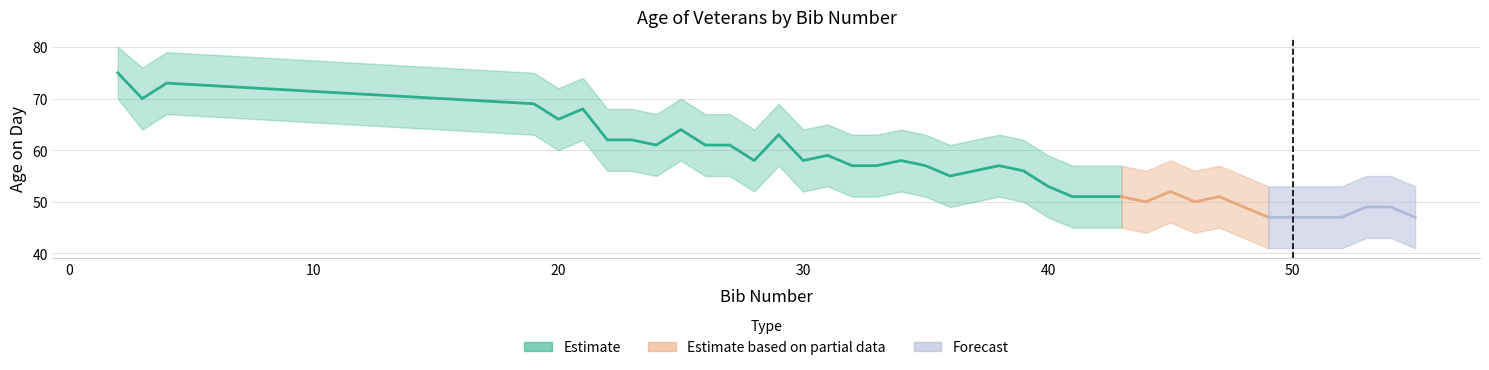

The value of age_upper at 28 is 108. True or false?

False